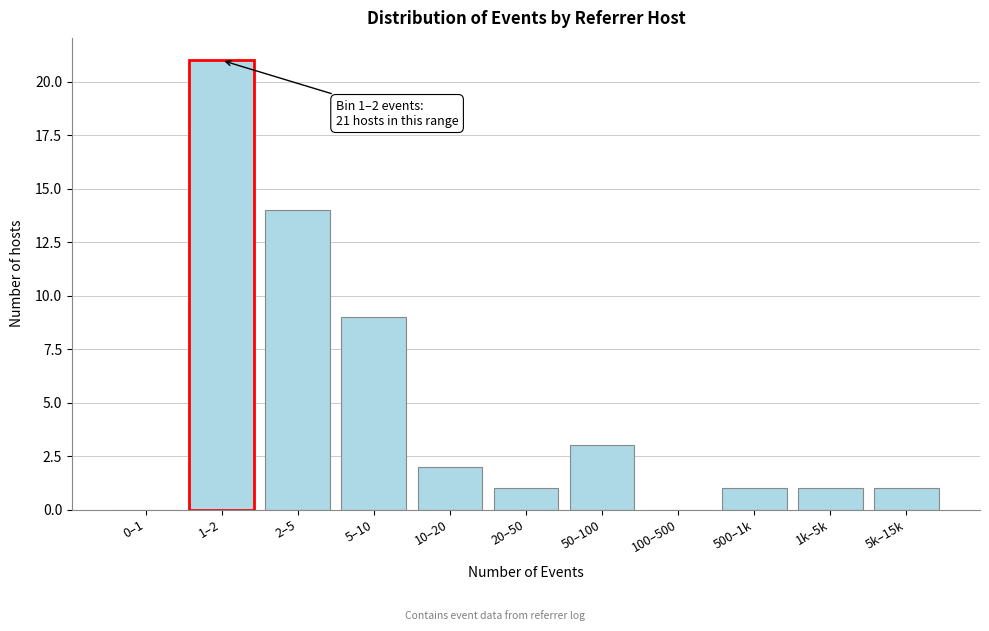

Reading right to left, what are all the values shown in this chart?

5k–15k=1	1k–5k=1	500–1k=1	100–500=0	50–100=3	20–50=1	10–20=2	5–10=9	2–5=14	1–2=21	0–1=0